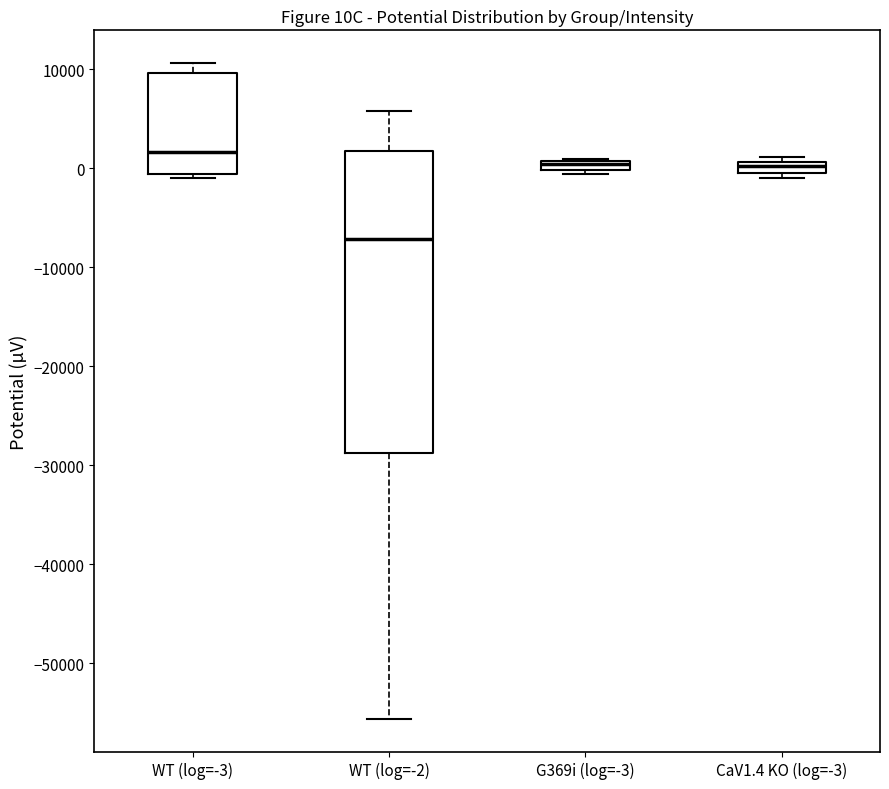

Where does the median line of the box for WT (log=-2) sit on the y-axis? The values are not printed on the chart, so give them approximately, as read against the axis.

-7000